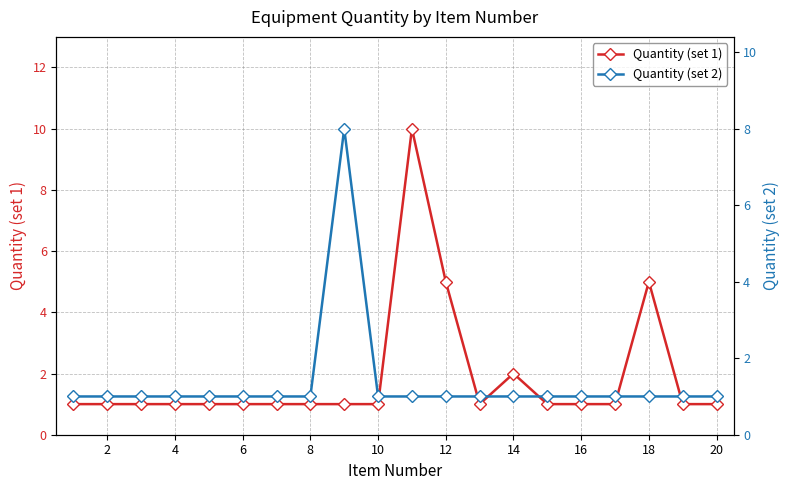

What are all the series names shown in the legend?

Quantity (set 1), Quantity (set 2)